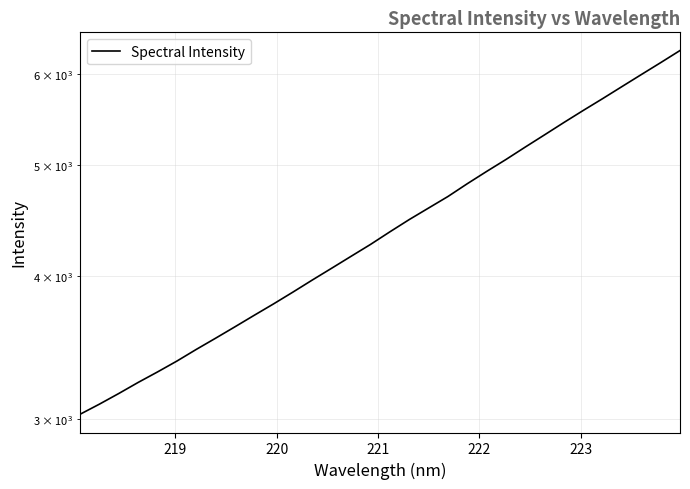

True or false: the data shows 919.9 at 8.

False